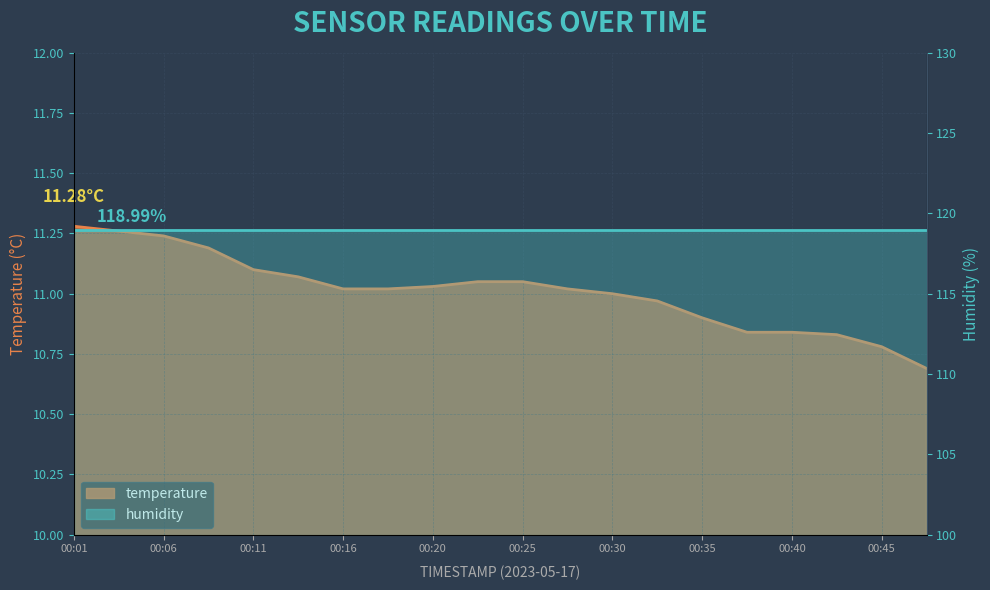

Rank the categories by value from lowest to highest.

00:47, 00:45, 00:42, 00:37, 00:40, 00:35, 00:33, 00:30, 00:16, 00:18, 00:28, 00:20, 00:23, 00:25, 00:13, 00:11, 00:08, 00:06, 00:03, 00:01